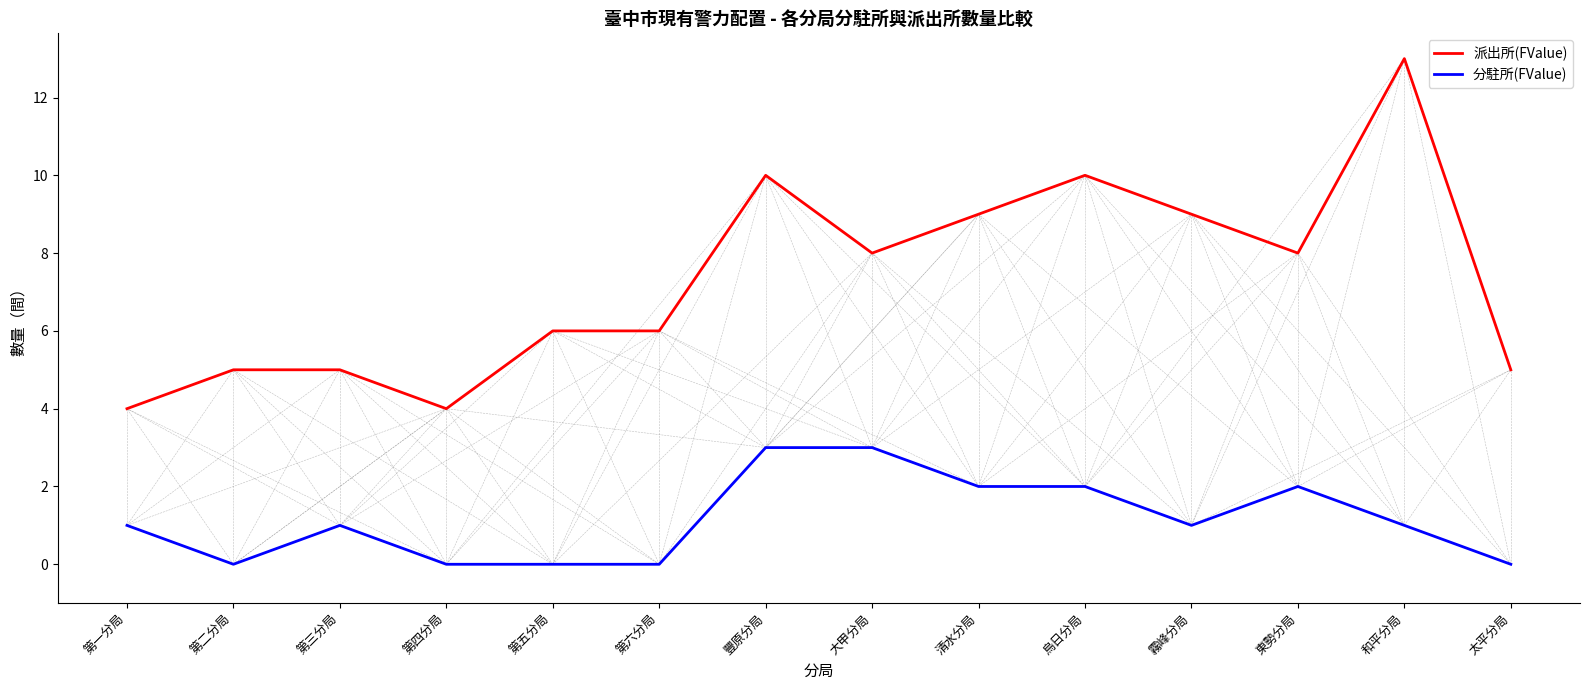

What value does the 派出所(FValue) series have at 第二分局?

5